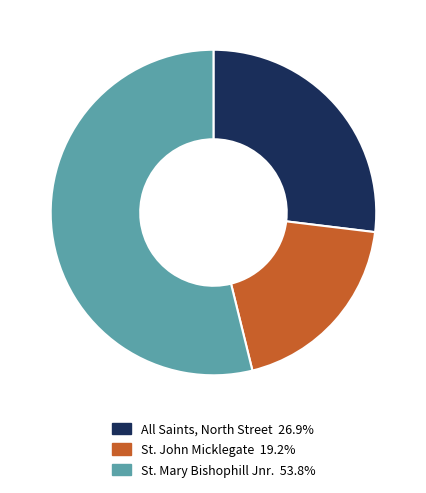

Rank the categories by value from lowest to highest.

St. John Micklegate, All Saints, North Street, St. Mary Bishophill Jnr.